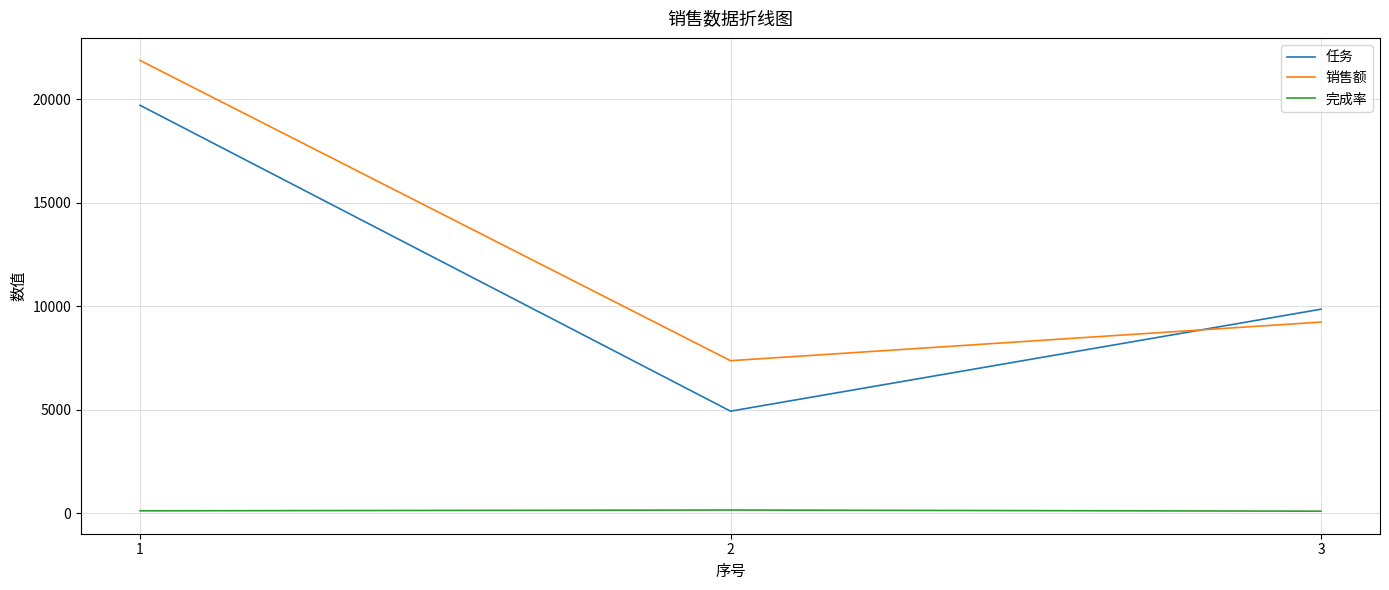

At how many categories does at least one series exceed 5011?

3